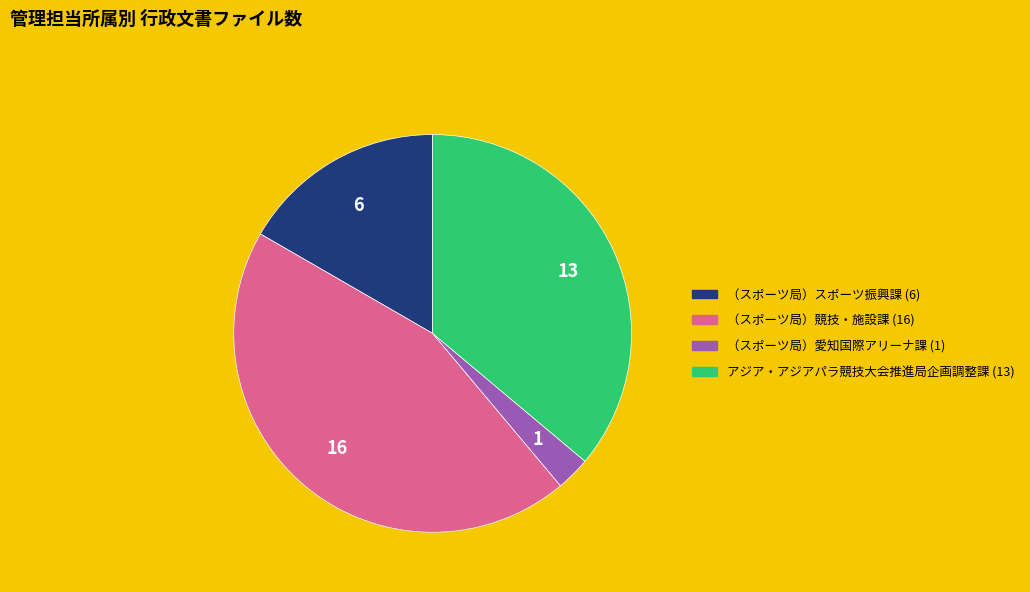

Which slice is the largest?

（スポーツ局）競技・施設課